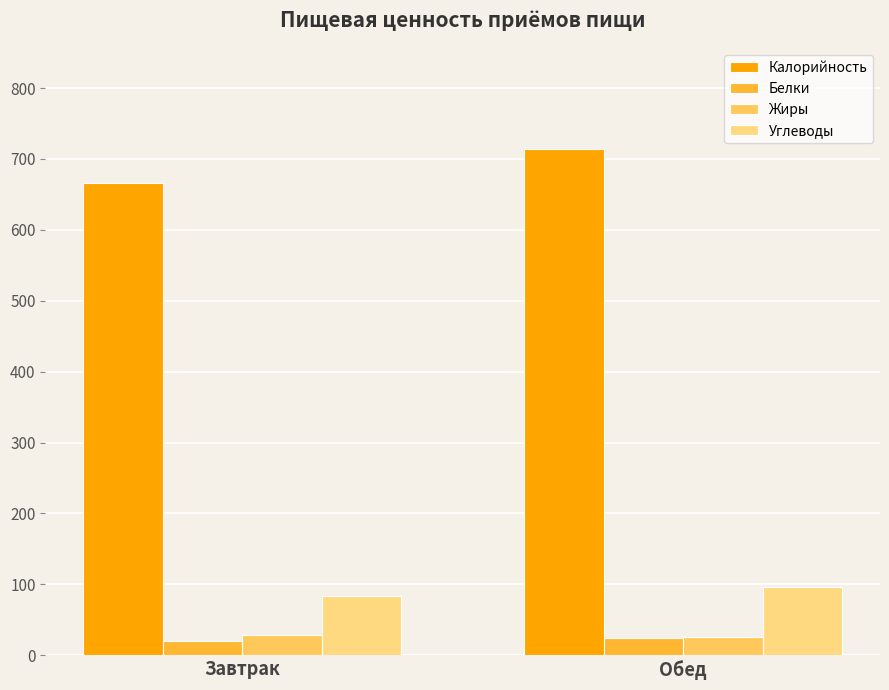

What is the maximum value for Углеводы?

96.0